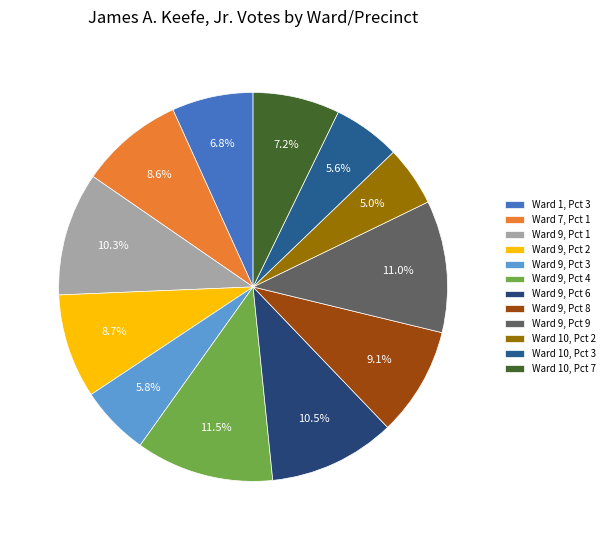

Is the sum of Ward 10, Pct 7 and Ward 9, Pct 3 greater than half?

No